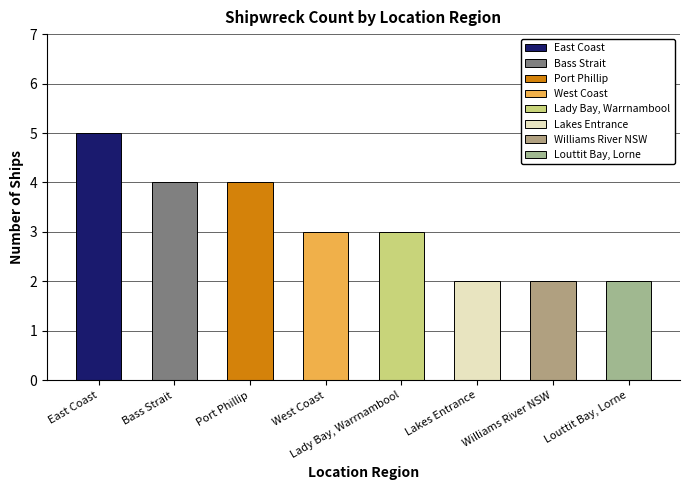

What is the difference between the values at Lady Bay, Warrnambool and Williams River NSW?

1